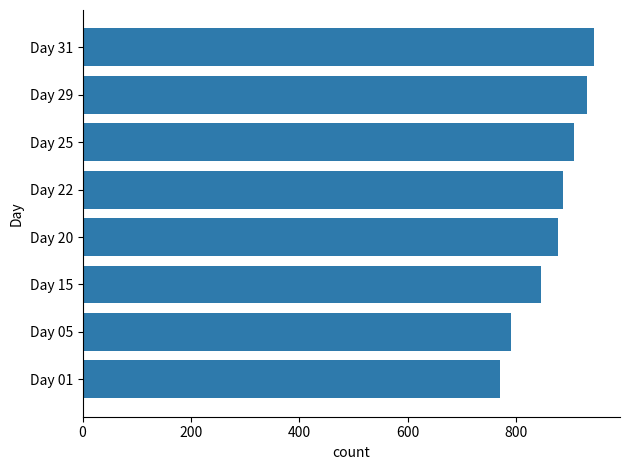

Reading top to bottom, transcribe all the data shown in this chart.

944	931	906	887	876	846	790	769